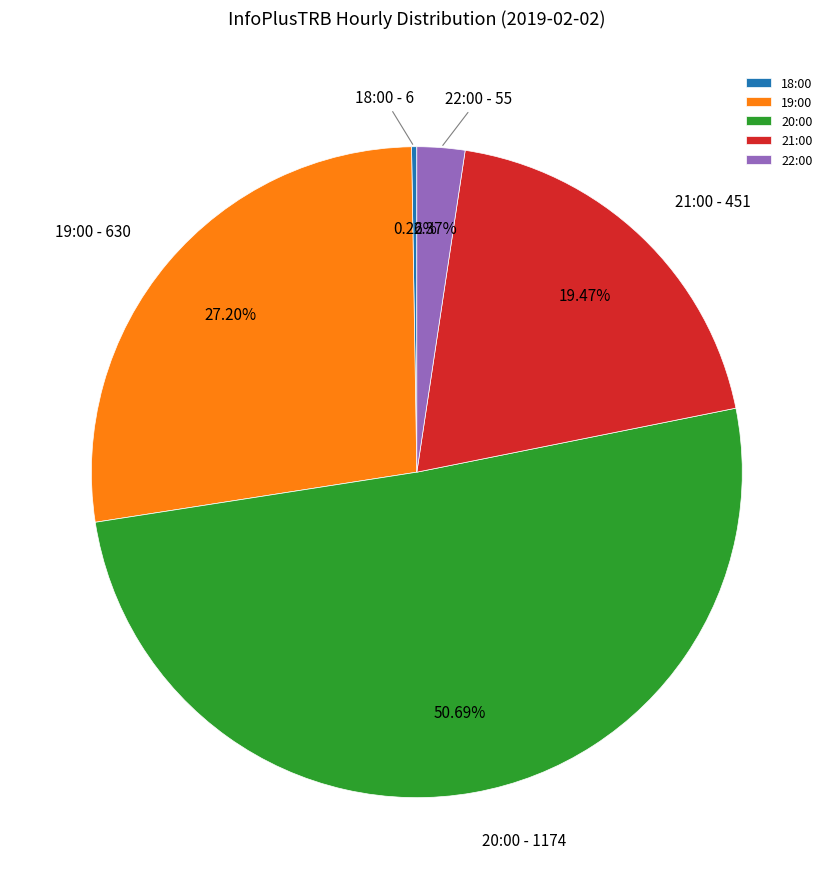

True or false: 21:00 accounts for 11% of the total.

False